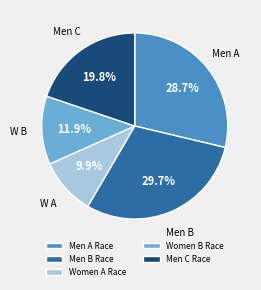

To the nearest percent, what portion does Women B Race represent?

12%